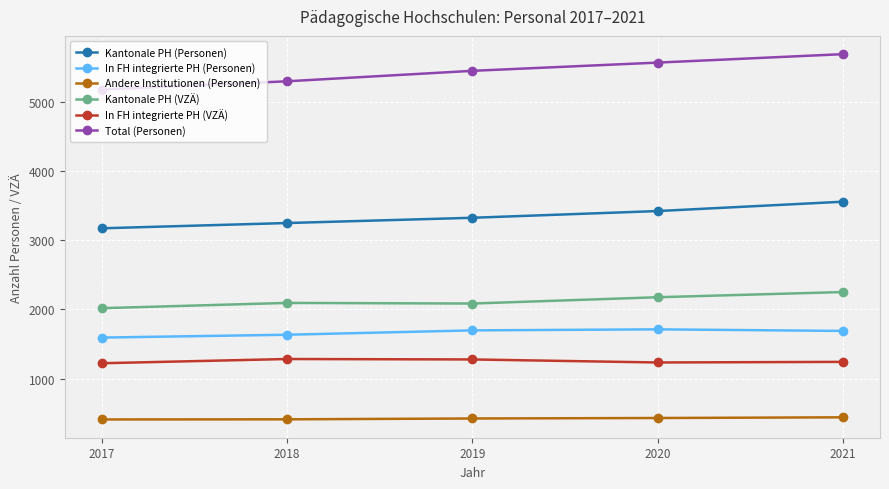

What is the maximum value for Kantonale PH (VZÄ)?

2252.0